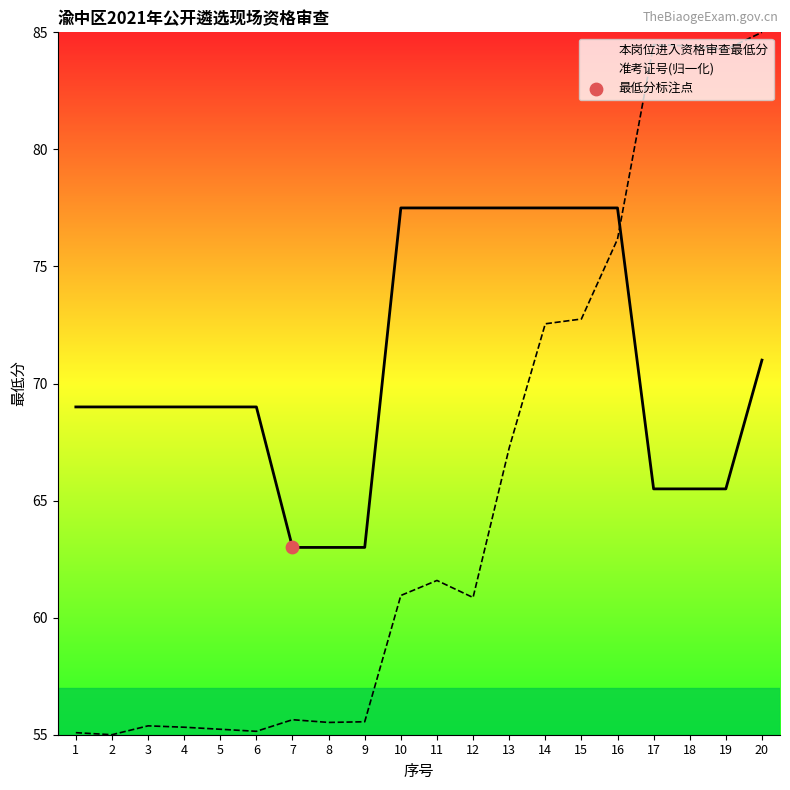

At which category is the sum across all series the highest?

20